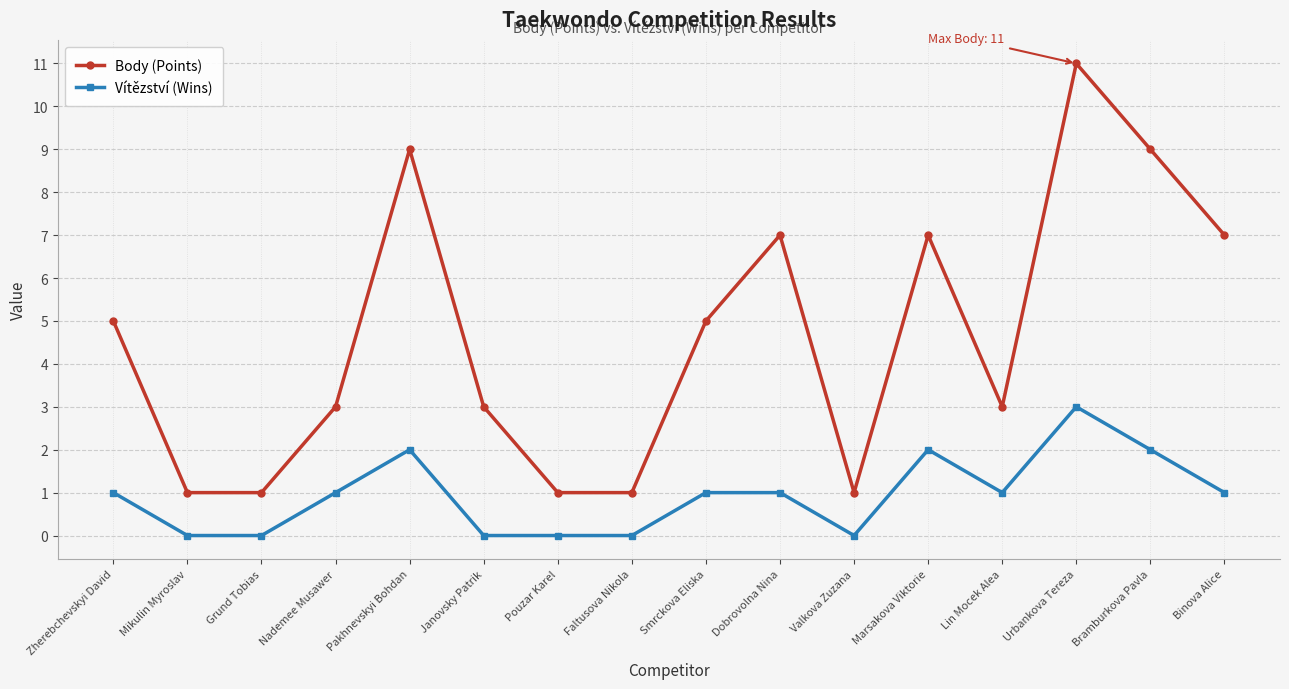

What is the spread (max minus min) of values at Janovsky Patrik?

3